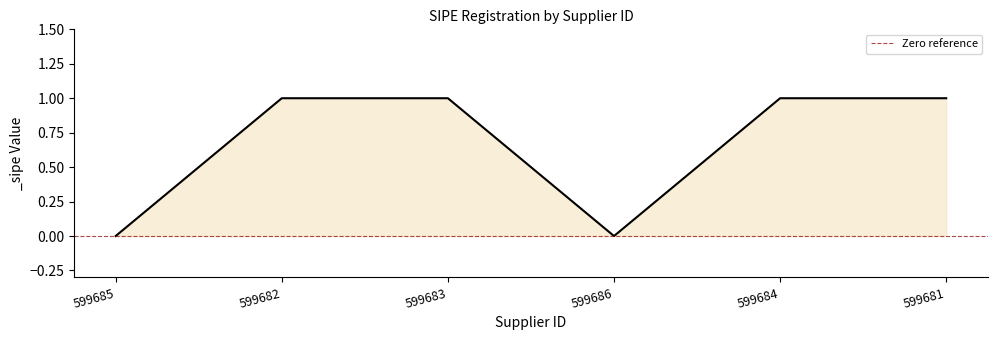

What is the value of the 6th point from the left?

1